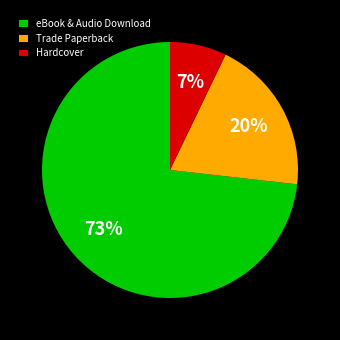

What is the smallest slice in the pie chart?

Hardcover